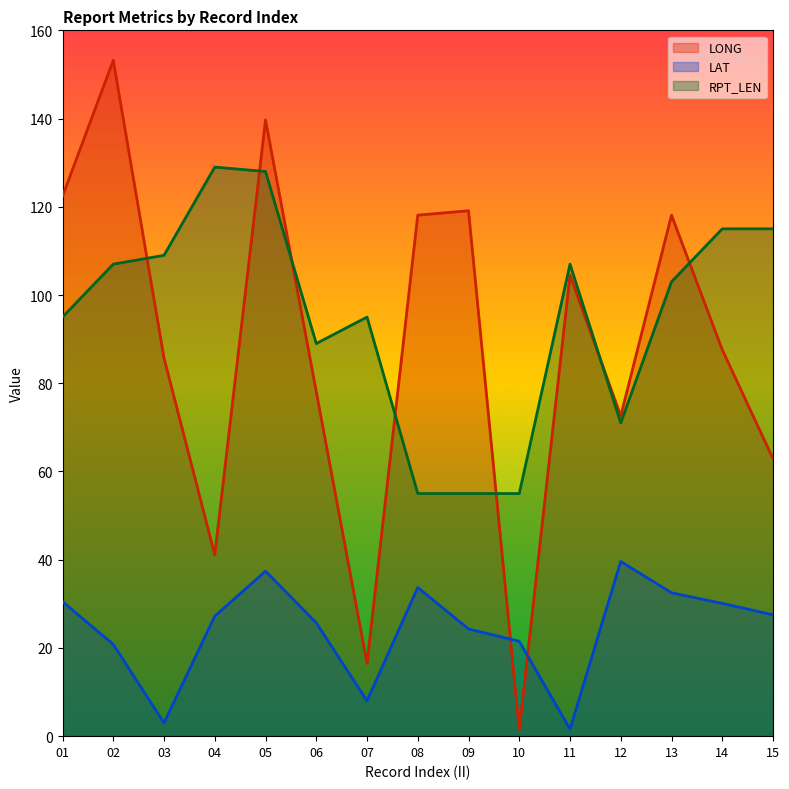

At which label is LAT closest to 20?

02